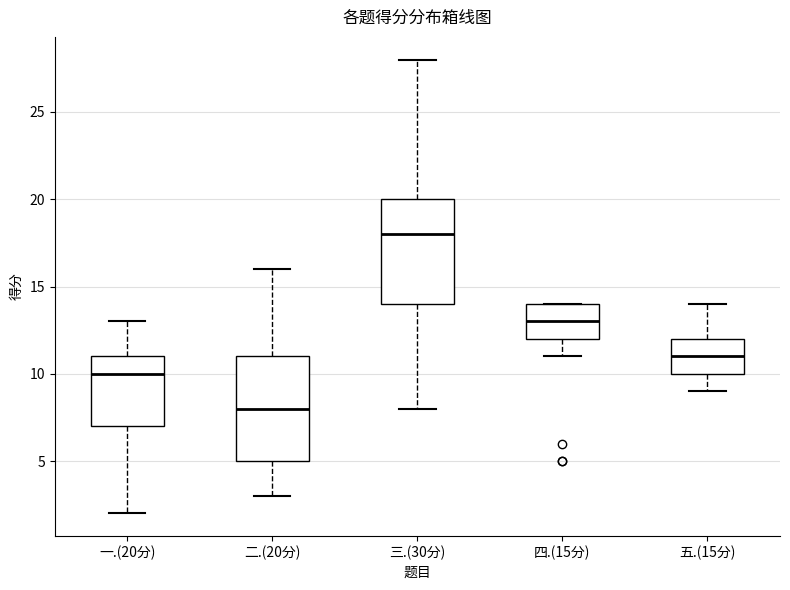

Where does the lower whisker of the box for 三.(30分) end on the y-axis? The values are not printed on the chart, so give them approximately, as read against the axis.

8